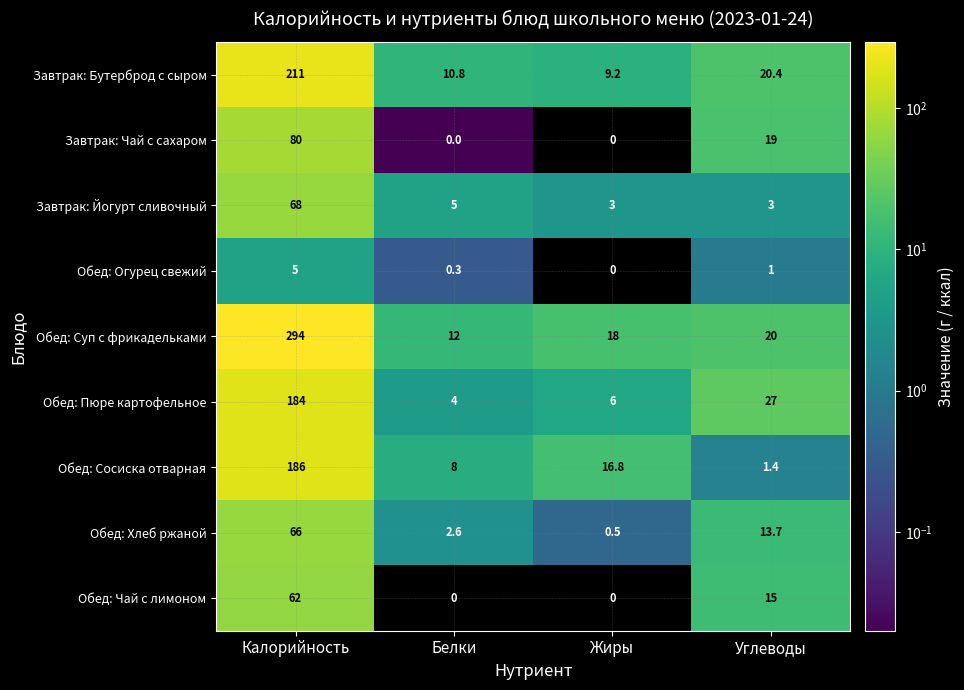

The Завтрак: Бутерброд с сыром series shows 2.4 at Белки. True or false?

False